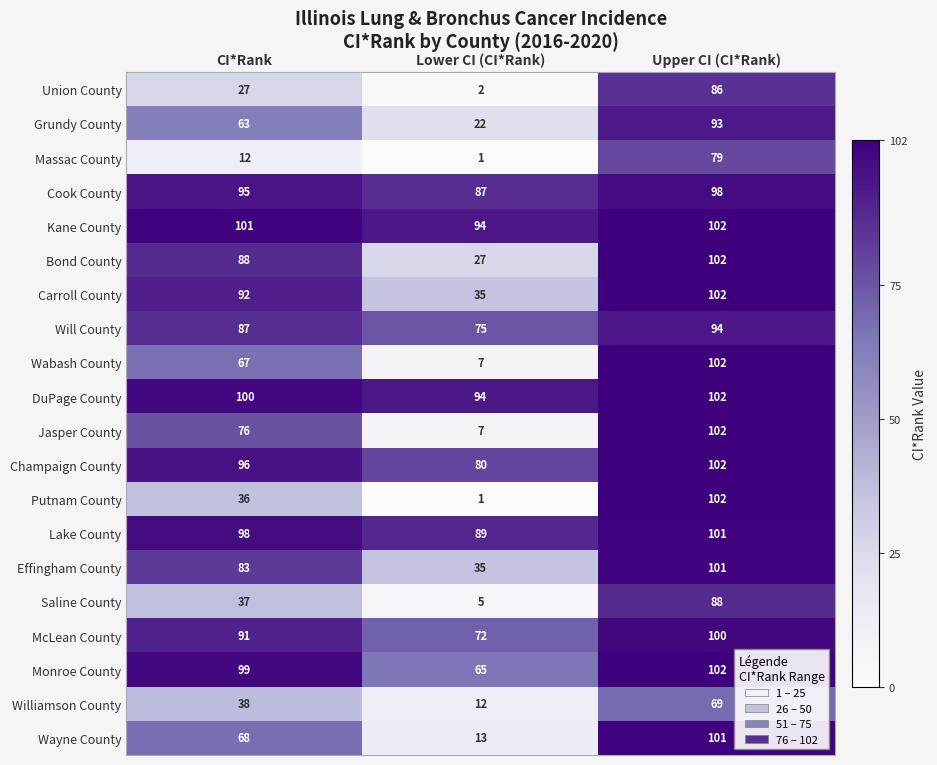

What is the average value of the Will County series?

85